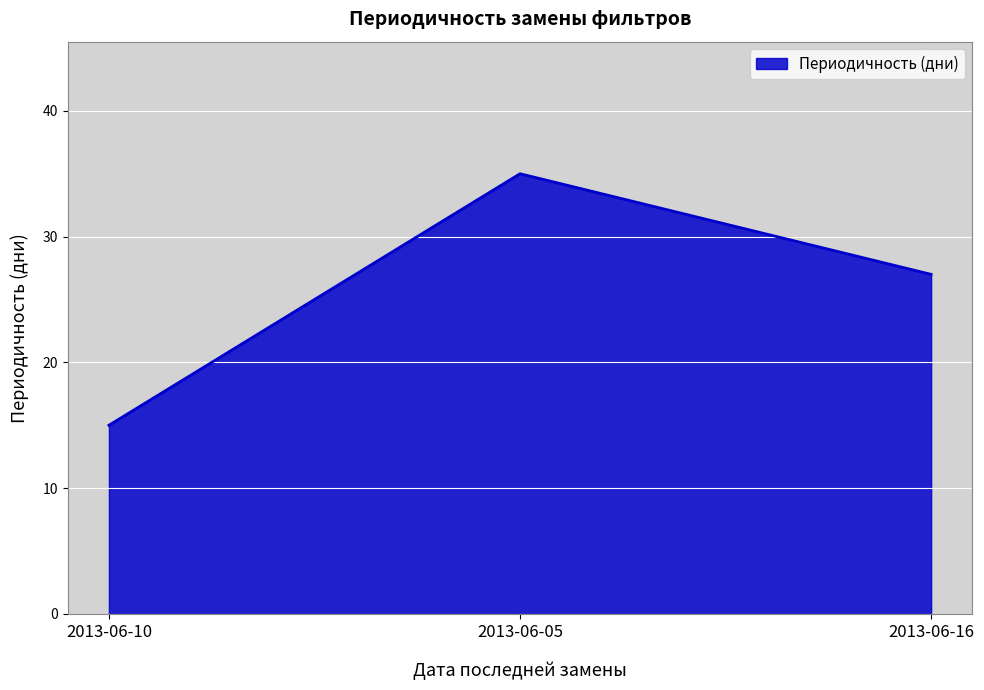

What is the smallest value displayed?

15